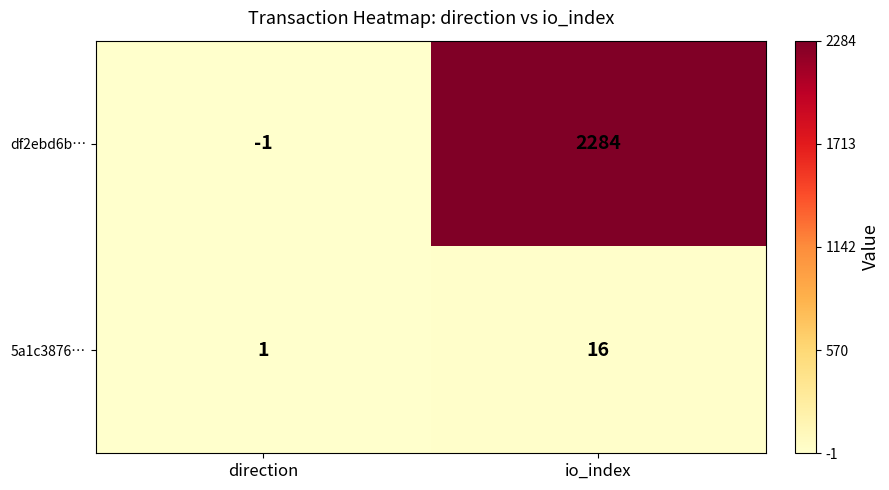

Which label corresponds to the largest value in the chart?

io_index